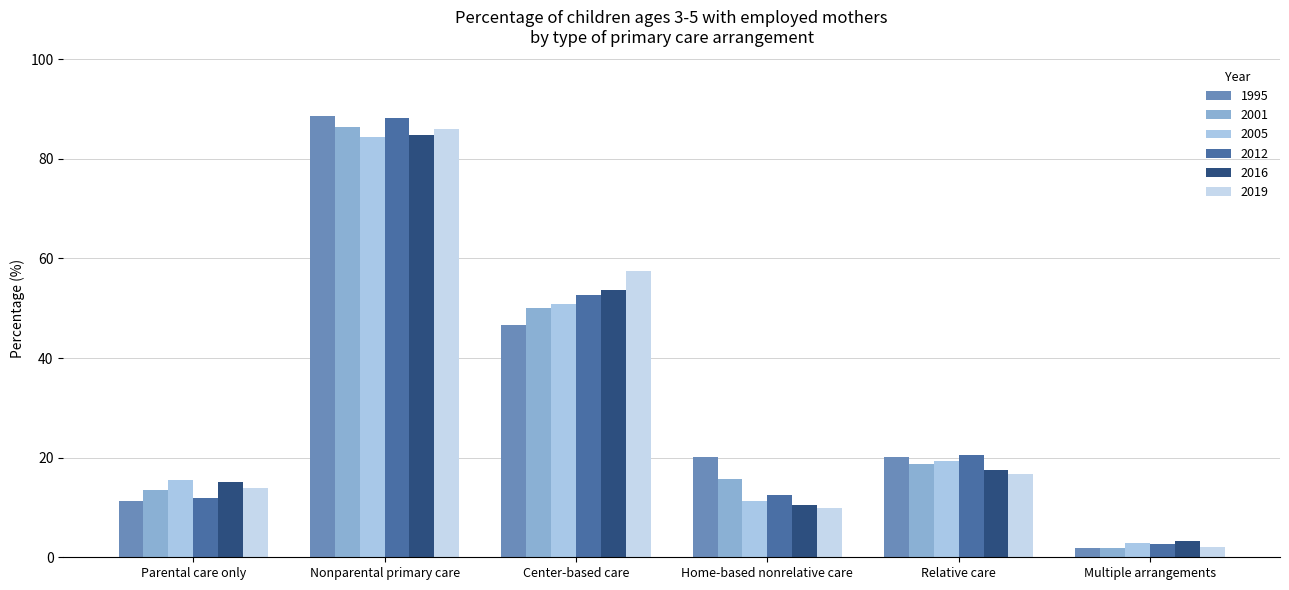

What are all the series names shown in the legend?

1995, 2001, 2005, 2012, 2016, 2019